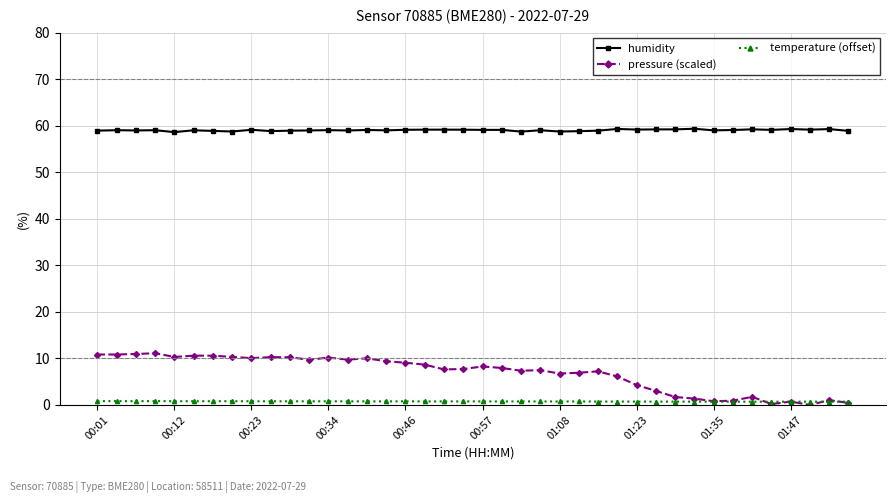

Rank the series by their maximum value, from highest to lowest.

humidity, pressure (scaled), temperature (offset)